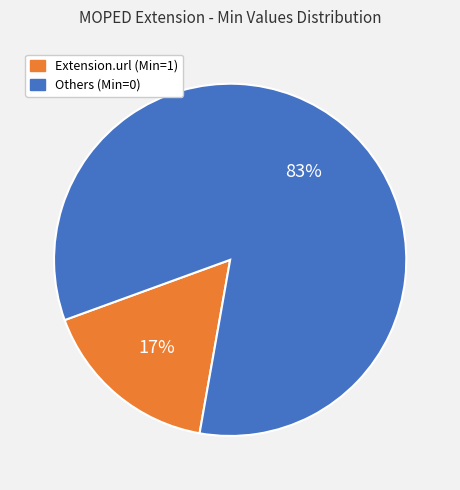

Is it true that Others (Min=0) is 71% of the pie?

False